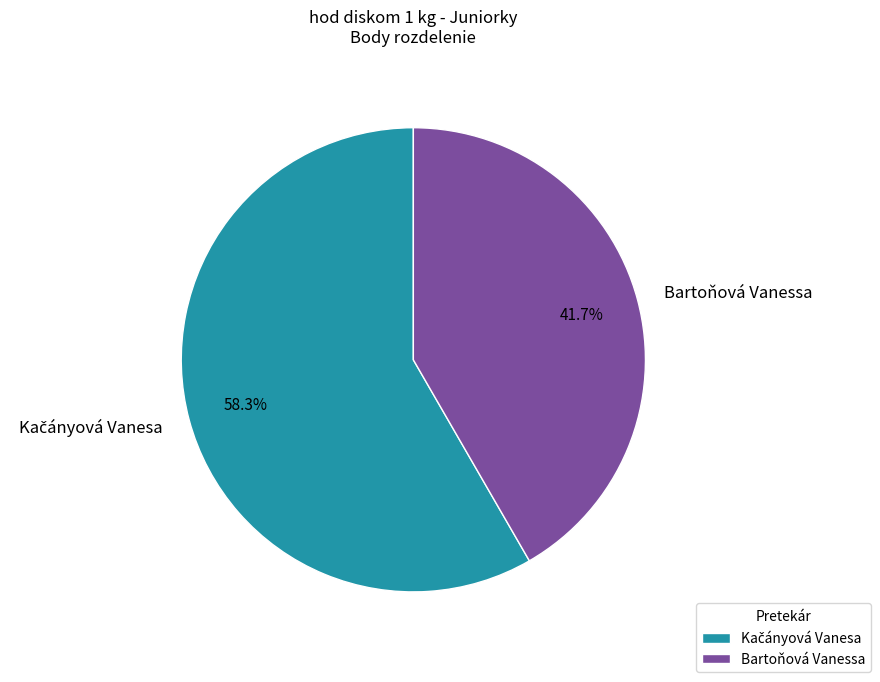

The Bartoňová Vanessa slice represents 34% of the pie. True or false?

False